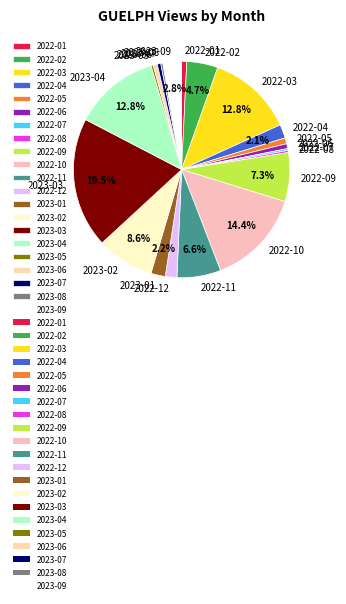

What portion of the pie excludes 2023-02?

91.4%